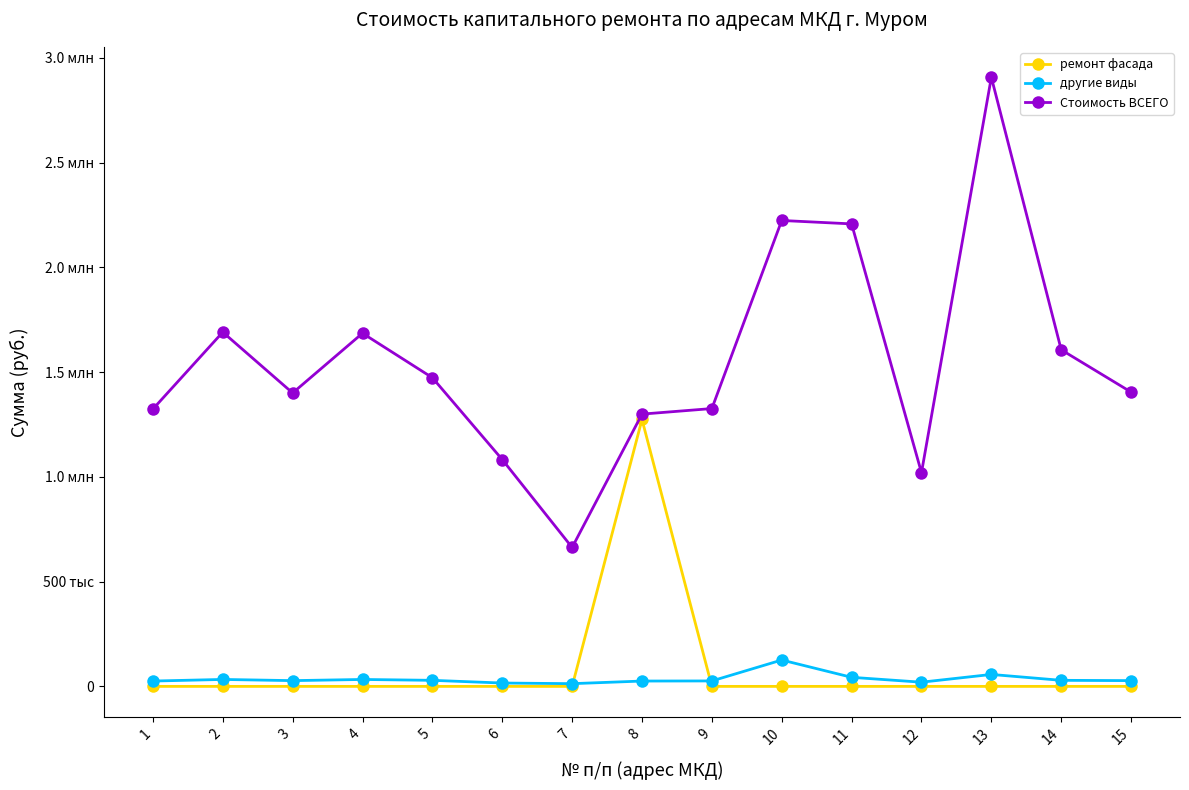

Is this an area chart (filled region under the line)?

No